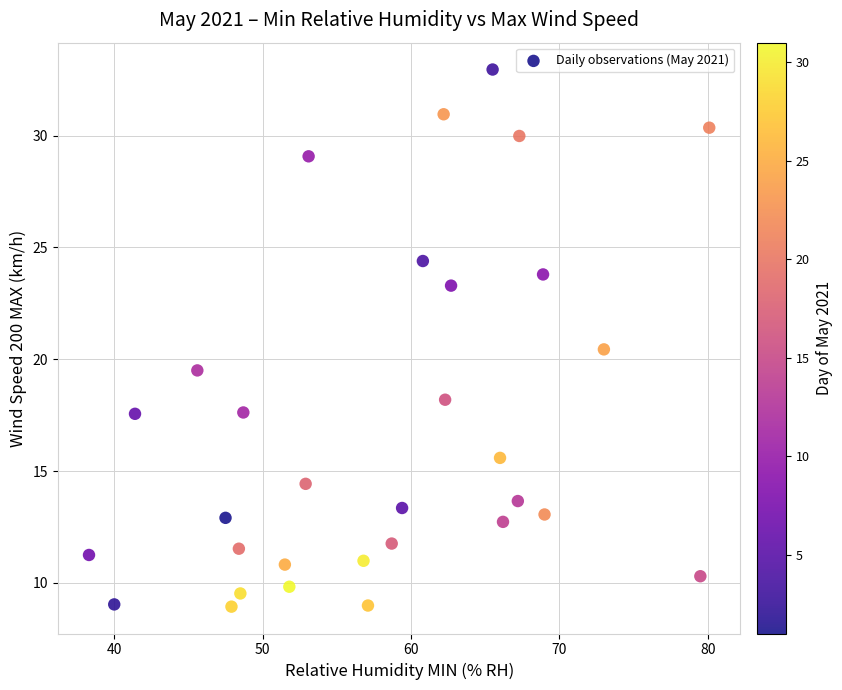

What is the range of Y values (max minus min)?

24.0